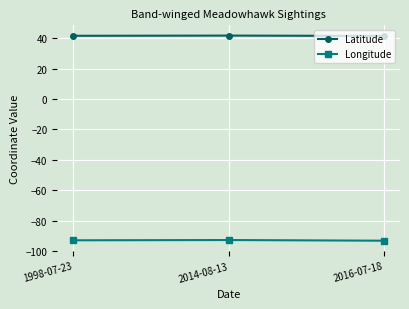

What is the smallest value displayed?

-93.3